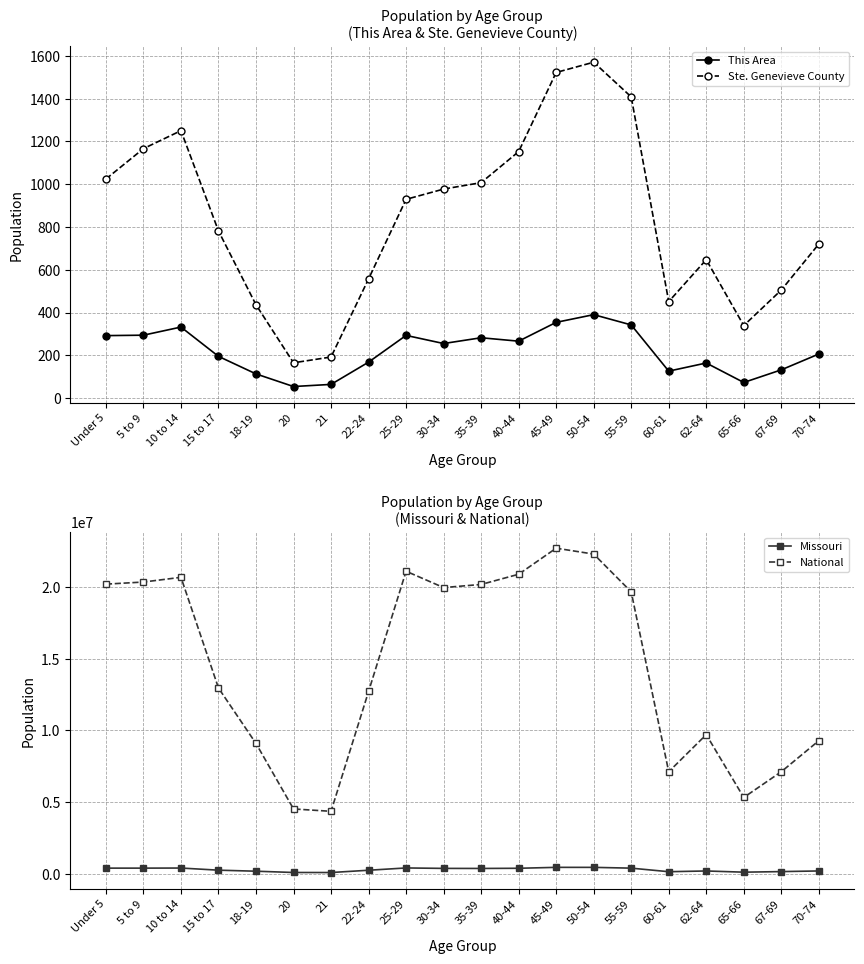

At which label does National first exceed 19664805?

Under 5